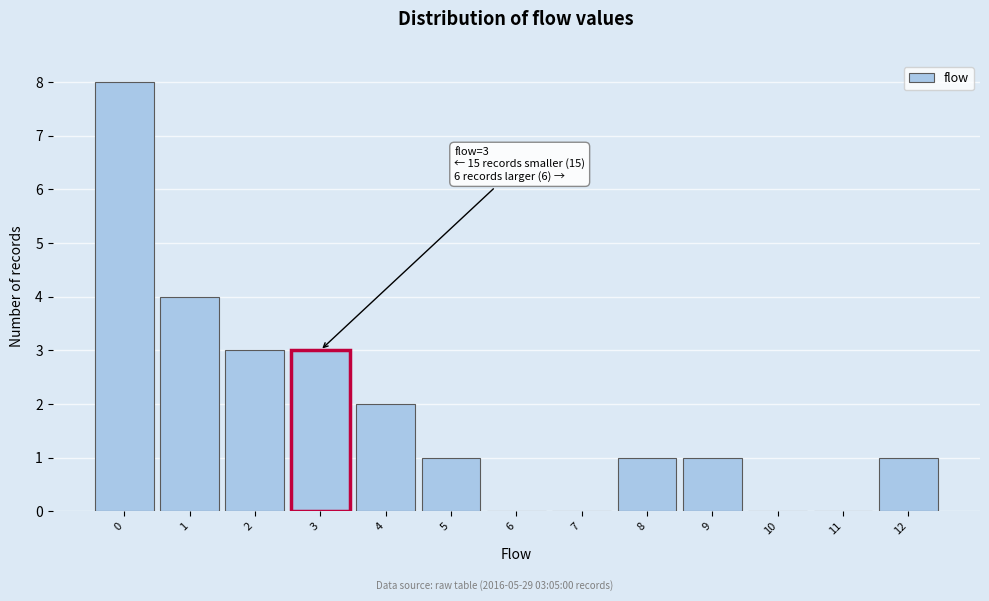

Reading left to right, list all the values displayed in this chart.

0=8	1=4	2=3	3=3	4=2	5=1	6=0	7=0	8=1	9=1	10=0	11=0	12=1